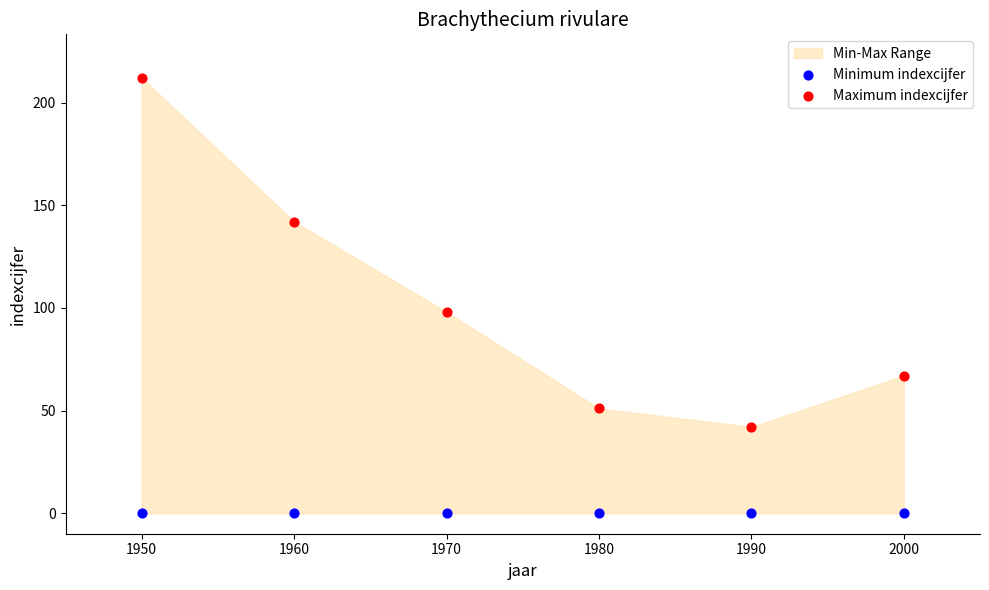

Which series contains the lowest Y value?

Minimum indexcijfer